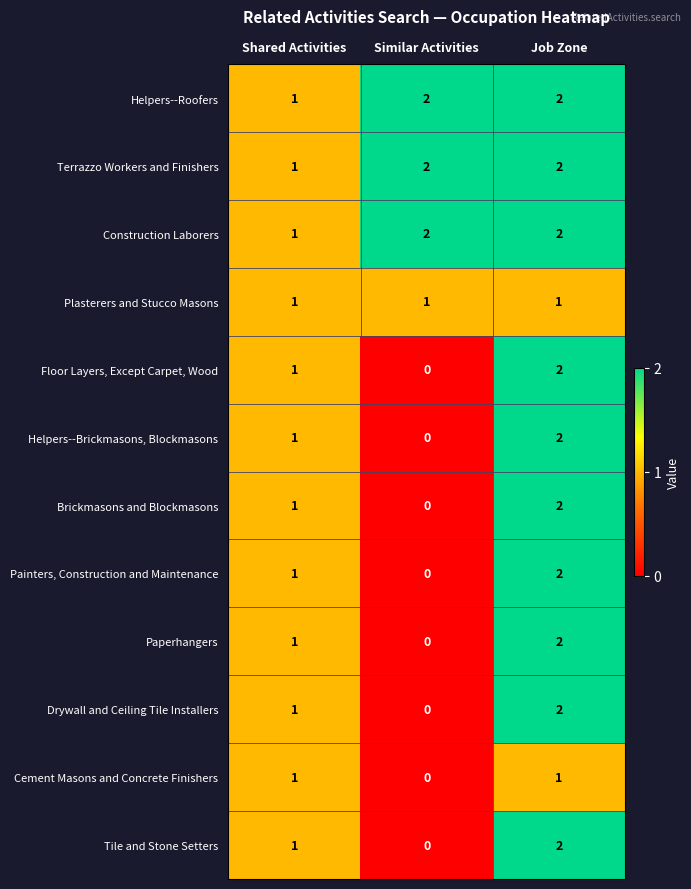

At which label does Terrazzo Workers and Finishers reach its minimum?

Shared Activities